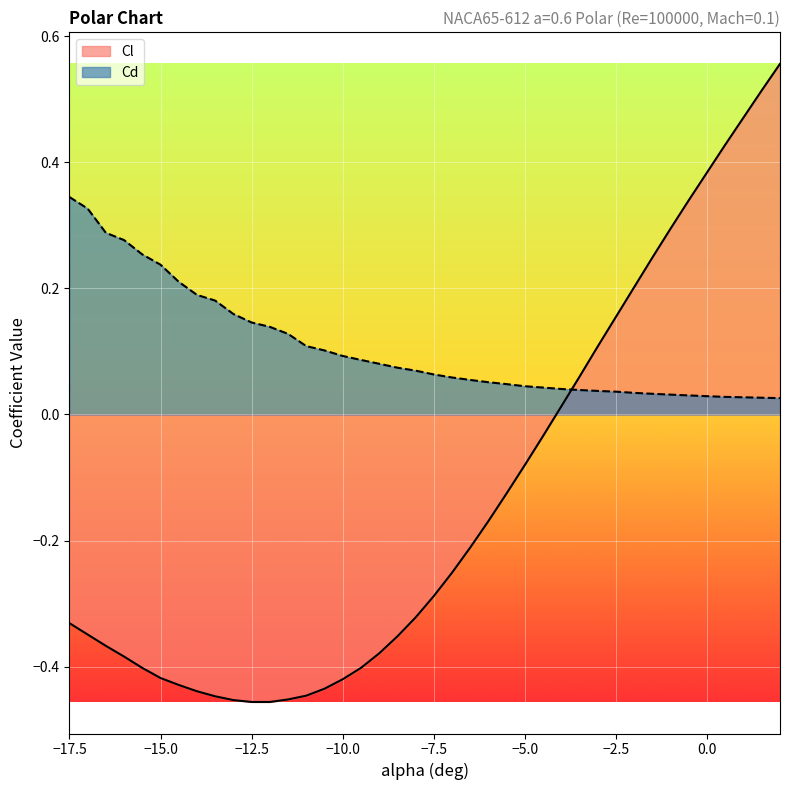

Reading left to right, what are all the values shown in this chart?

Cl: -0.3	-0.3	-0.4	-0.4	-0.4	-0.4	-0.4	-0.4	-0.4	-0.5	-0.5	-0.5	-0.5	-0.4	-0.4	-0.4	-0.4	-0.4	-0.4	-0.3	-0.3	-0.3	-0.2	-0.2	-0.1	-0.1	-0.0	0.0	0.1	0.1	0.2	0.2	0.2	0.3	0.3	0.4	0.4	0.5	0.5	0.6
Cd: 0.3	0.3	0.3	0.3	0.3	0.2	0.2	0.2	0.2	0.2	0.1	0.1	0.1	0.1	0.1	0.1	0.1	0.1	0.1	0.1	0.1	0.1	0.1	0.1	0.0	0.0	0.0	0.0	0.0	0.0	0.0	0.0	0.0	0.0	0.0	0.0	0.0	0.0	0.0	0.0